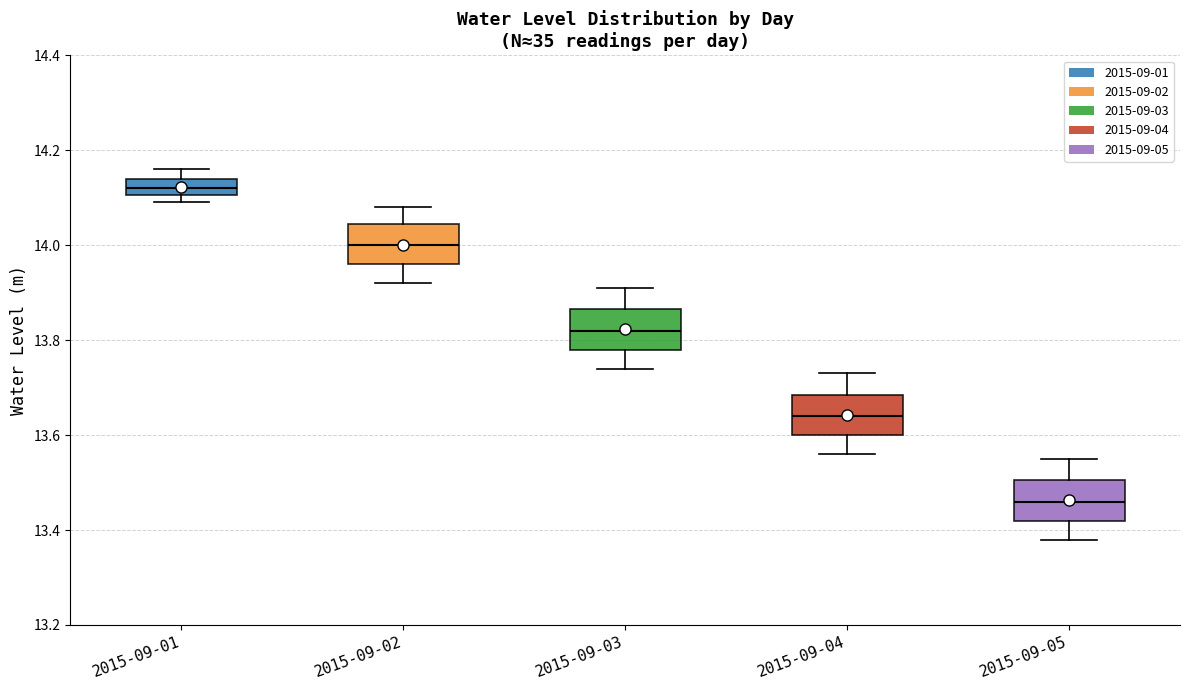

Reading left to right, read every box against the y-axis: the position of its median line, the range the box covers, and the ends of its whiskers. The values are not printed on the chart, so give them approximately, as read against the axis.

2015-09-01: median 14.12, box 14.10 to 14.14, whiskers 14.10 (just below the box's lower edge) to 14.16
2015-09-02: median 14.00, box 13.96 to 14.04, whiskers 13.92 to 14.08
2015-09-03: median 13.82, box 13.78 to 13.86, whiskers 13.74 to 13.92
2015-09-04: median 13.64, box 13.60 to 13.68, whiskers 13.56 to 13.74
2015-09-05: median 13.46, box 13.42 to 13.50, whiskers 13.38 to 13.56